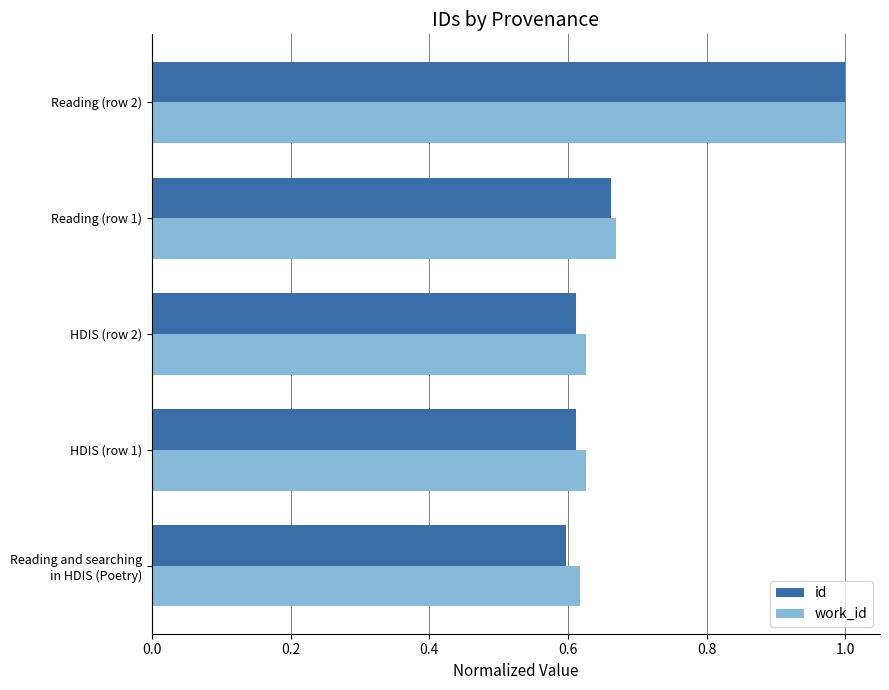

What is the difference between the maximum and minimum values in the work_id series?

0.4